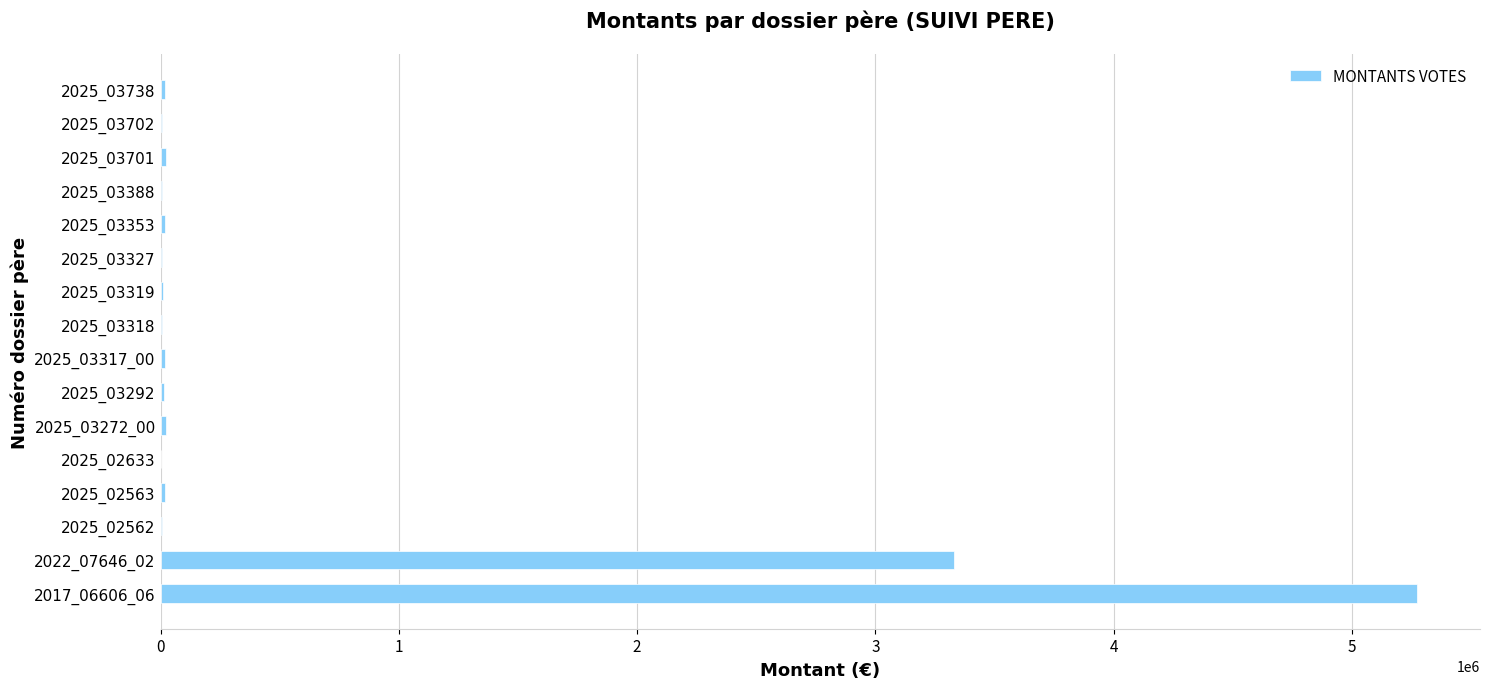

What is the sum of all values?

8782506